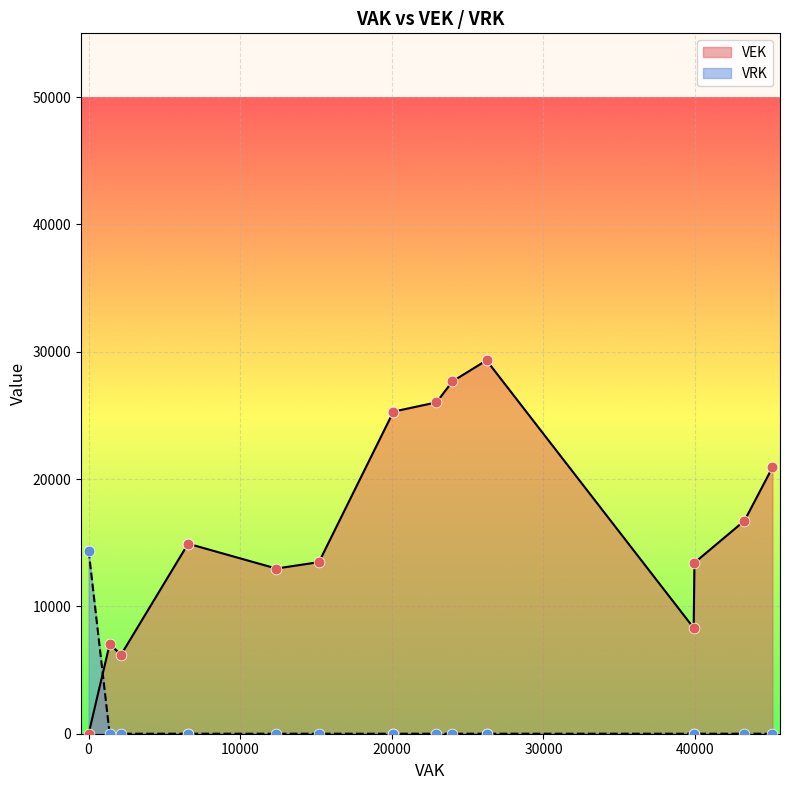

What are all the series names shown in the legend?

VEK, VRK